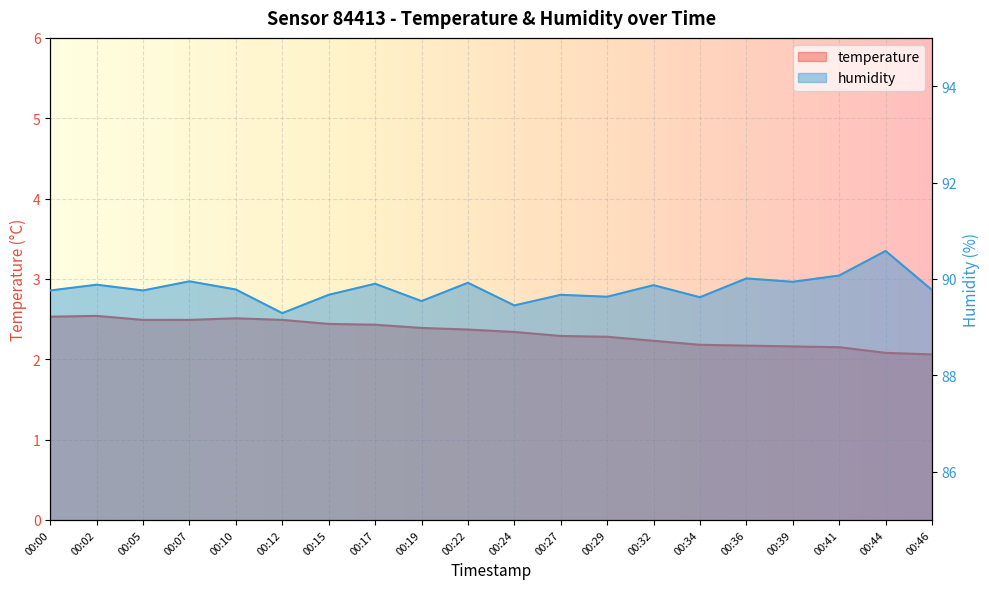

The humidity series shows 142.6 at 00:12. True or false?

False